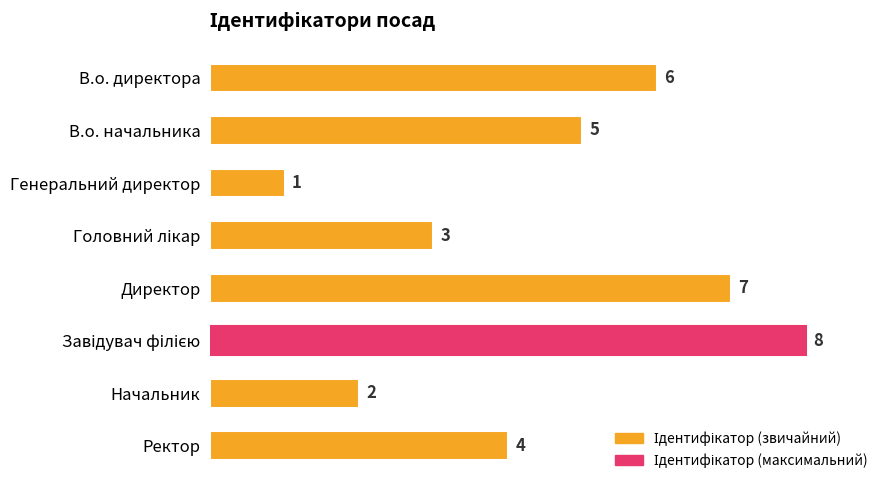

Which label corresponds to the smallest value in the chart?

Генеральний директор